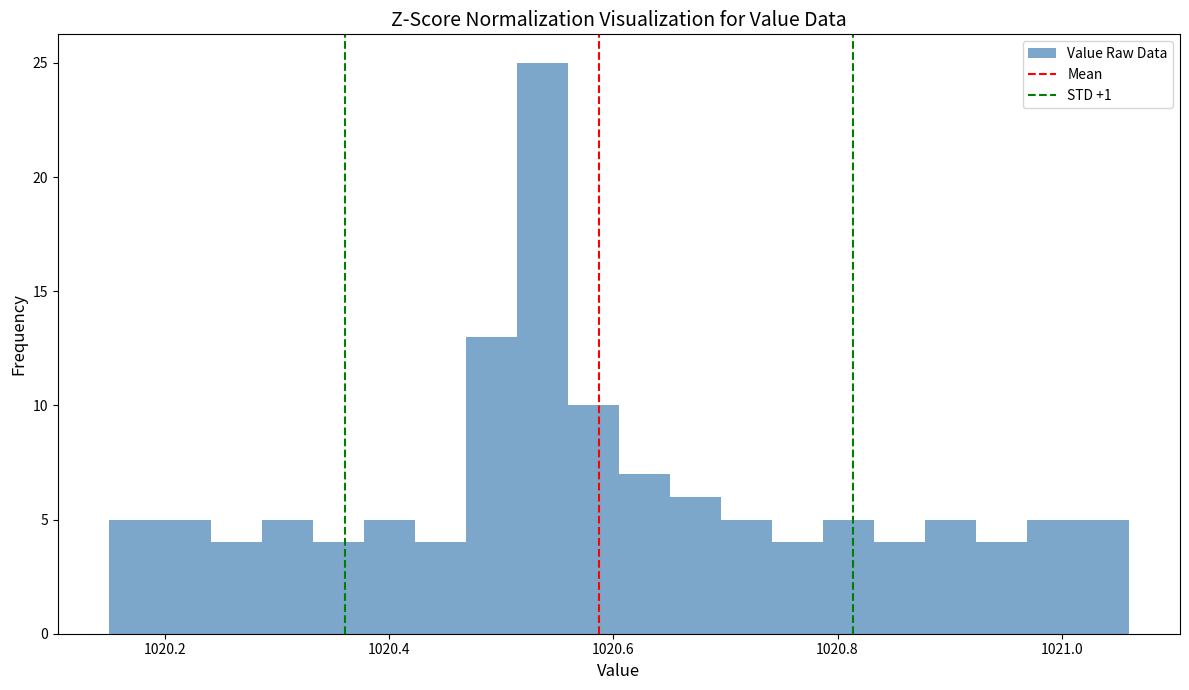

Read against the x-axis, roughly where is the centre of the tallest bar?

1020.54